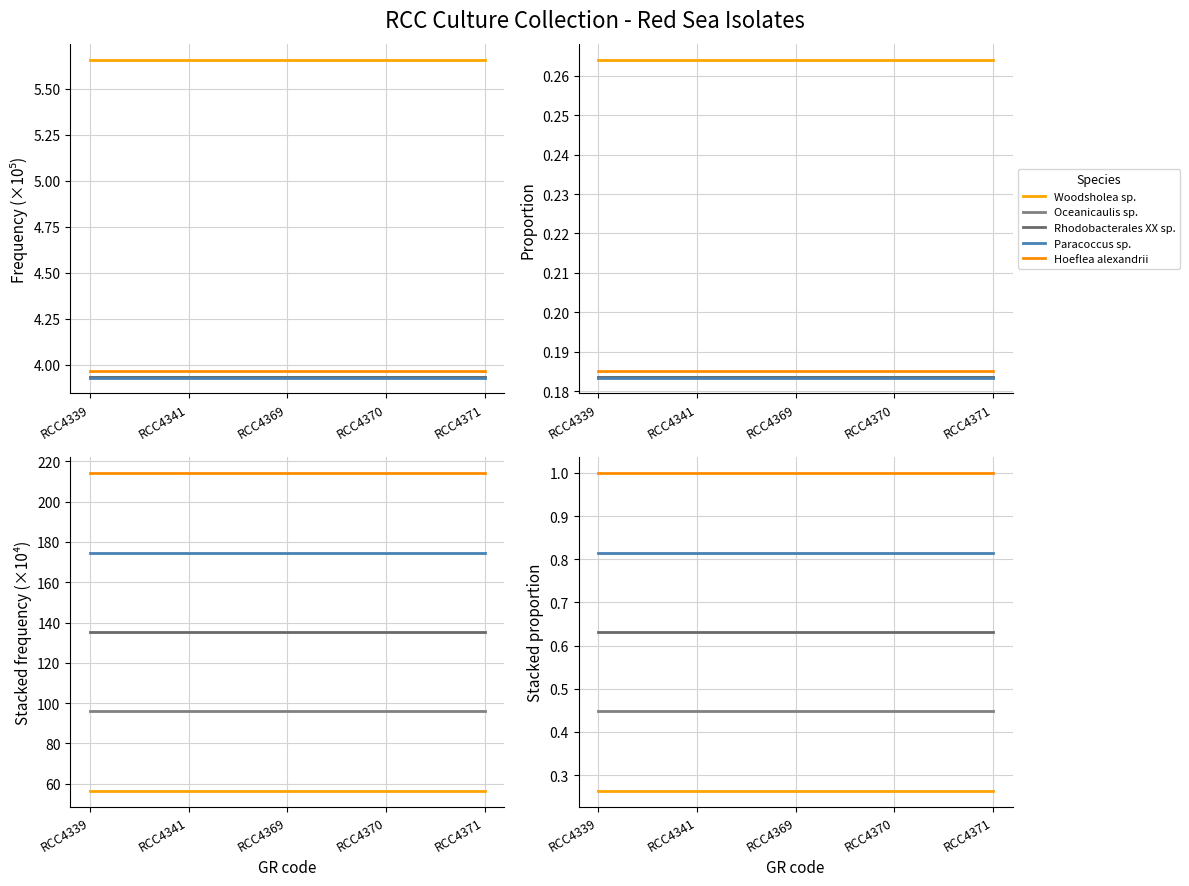

True or false: Hoeflea alexandrii and Rhodobacterales XX sp. intersect in this chart.

False